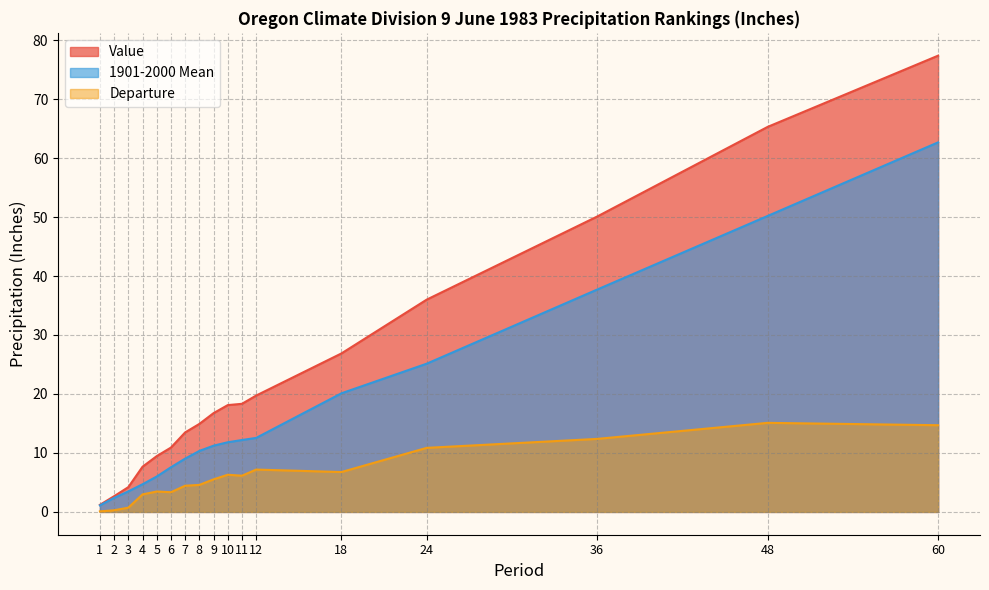

True or false: Value and 1901-2000 Mean cross at least once.

False